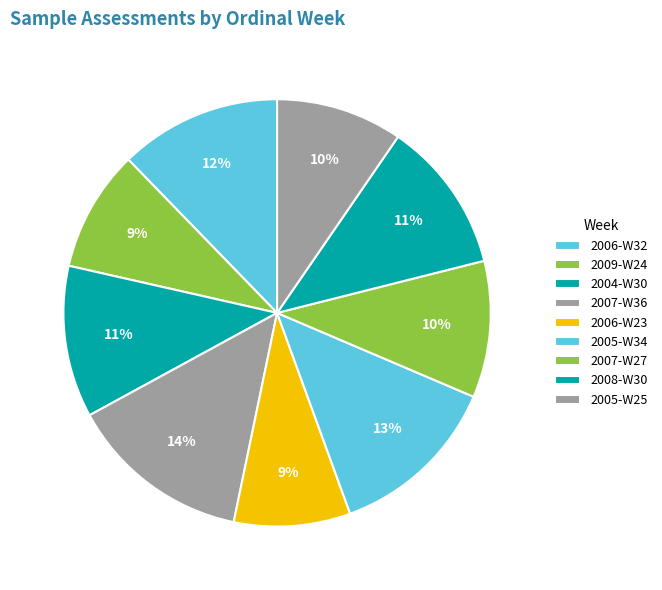

How many slices are in this pie chart?

9